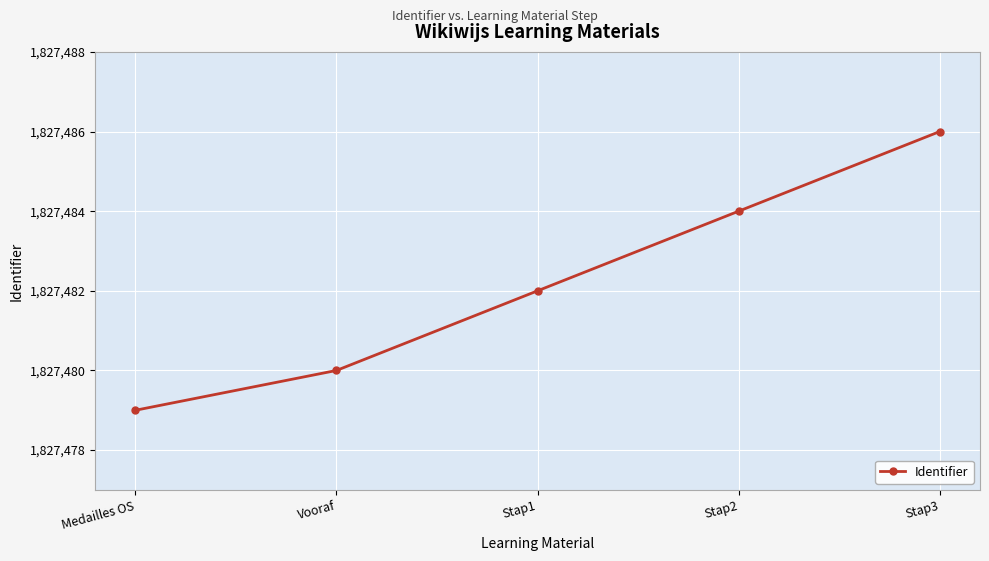

What is the average value?

1827482